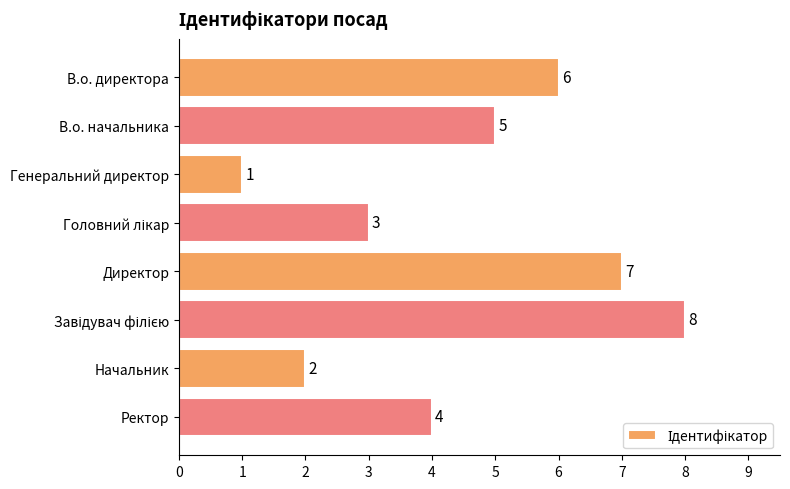

What is the difference between the maximum and minimum values?

7